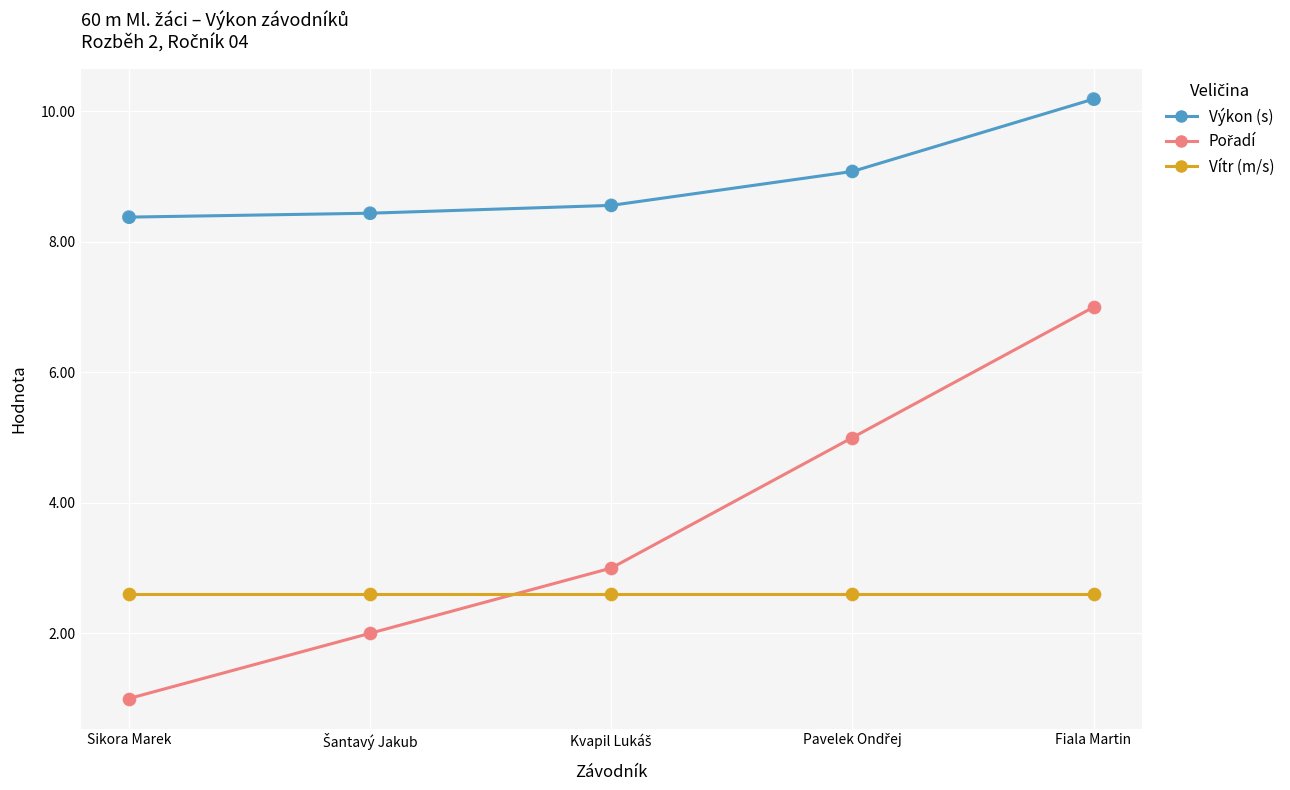

At which category is the sum across all series the highest?

Fiala Martin